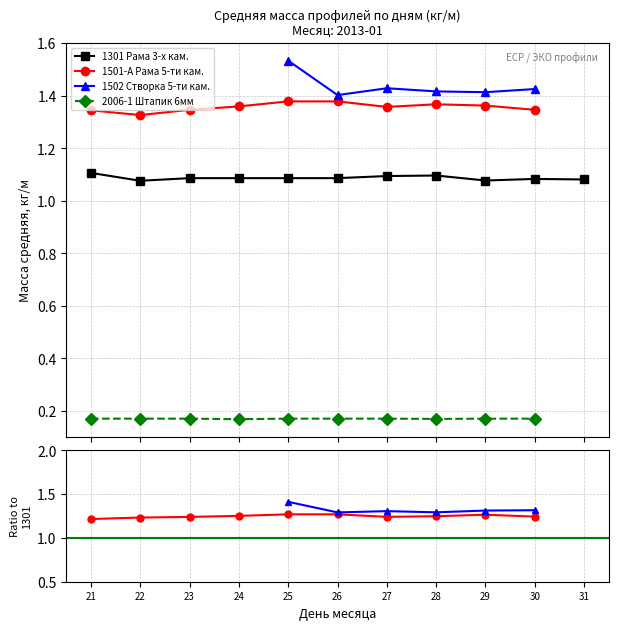

At which category does 1502 Створка 5-ти кам. reach its first local peak?

25